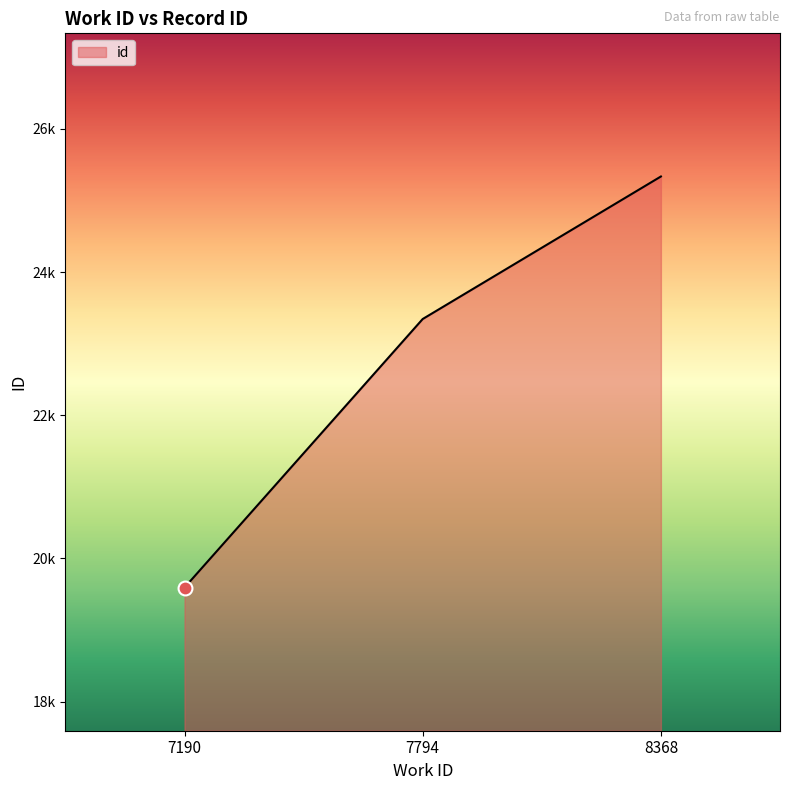

Rank the categories by value from lowest to highest.

7190, 7794, 8368